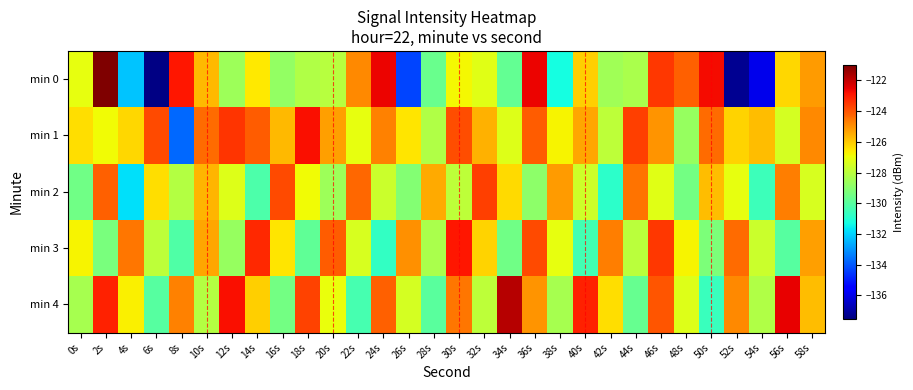

At which category is the sum across all series the highest?

46s